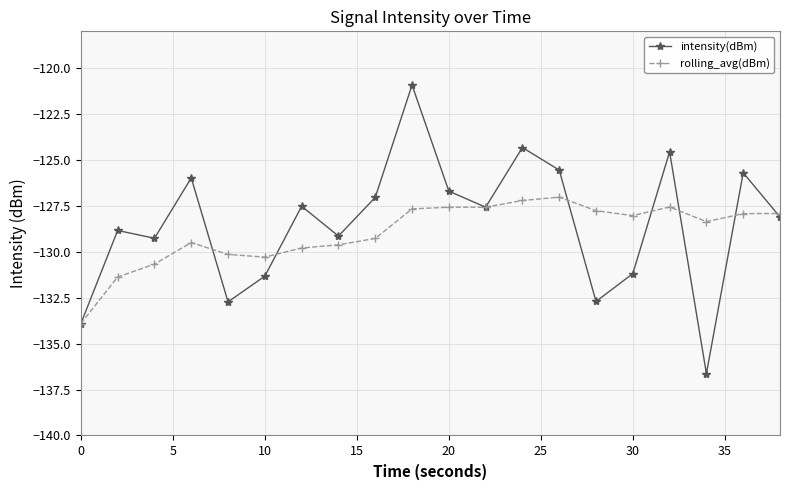

What is the greatest value displayed?

-120.9